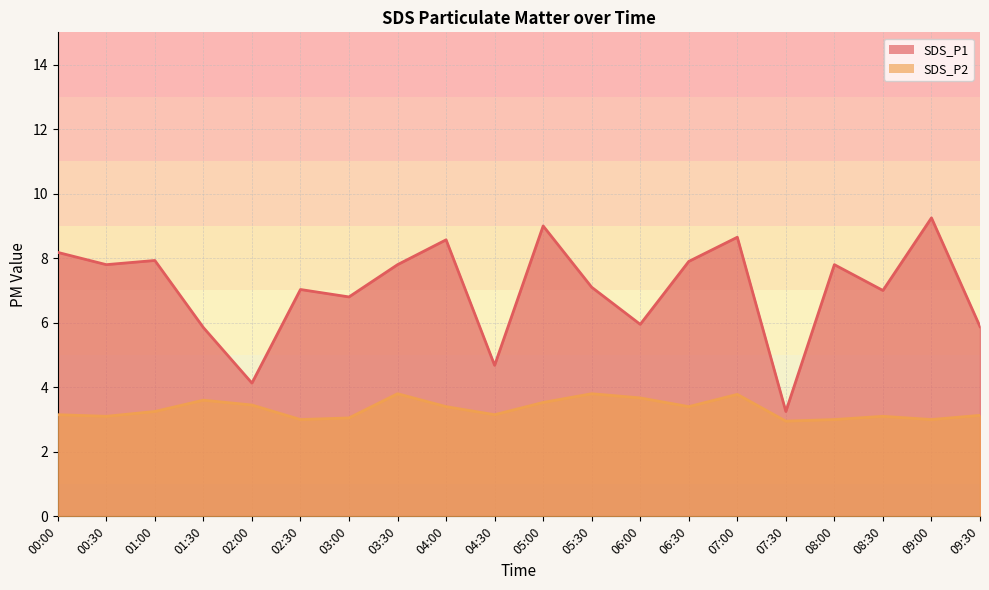

What is the approximate value of SDS_P1 at 05:00?

9.0